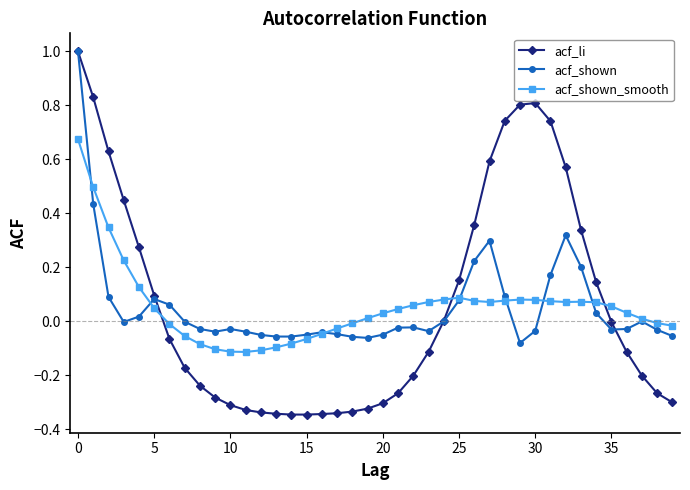

What is the greatest value displayed?

1.0